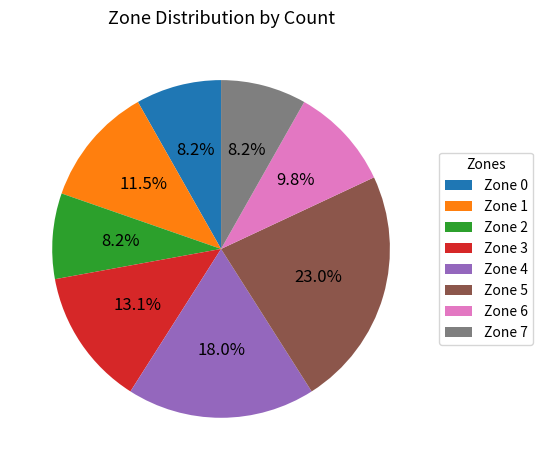

To the nearest percent, what is the average slice percentage?

12%